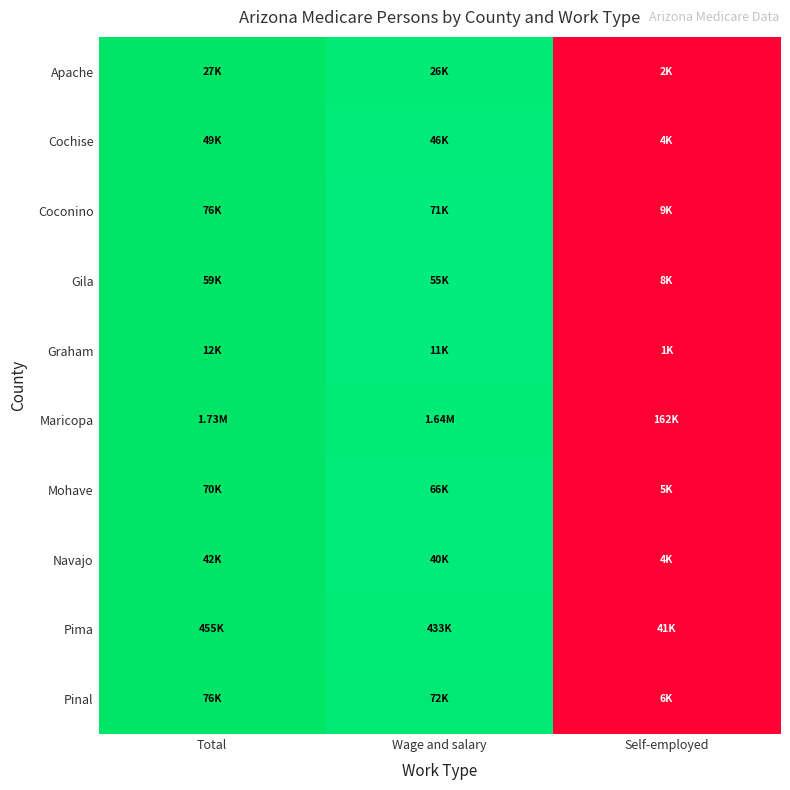

At which category is the sum across all series the highest?

Total